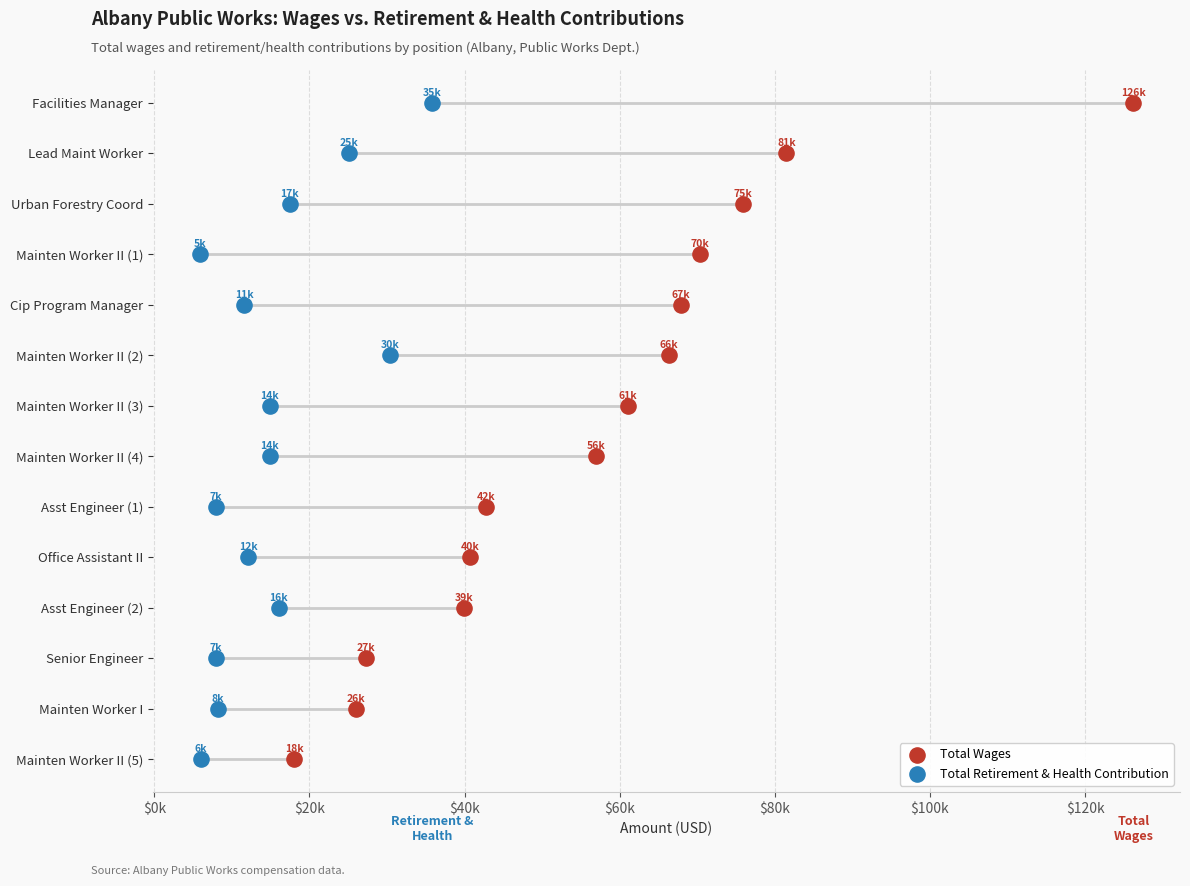

What are all the series names shown in the legend?

Total Wages, Total Retirement & Health Contribution